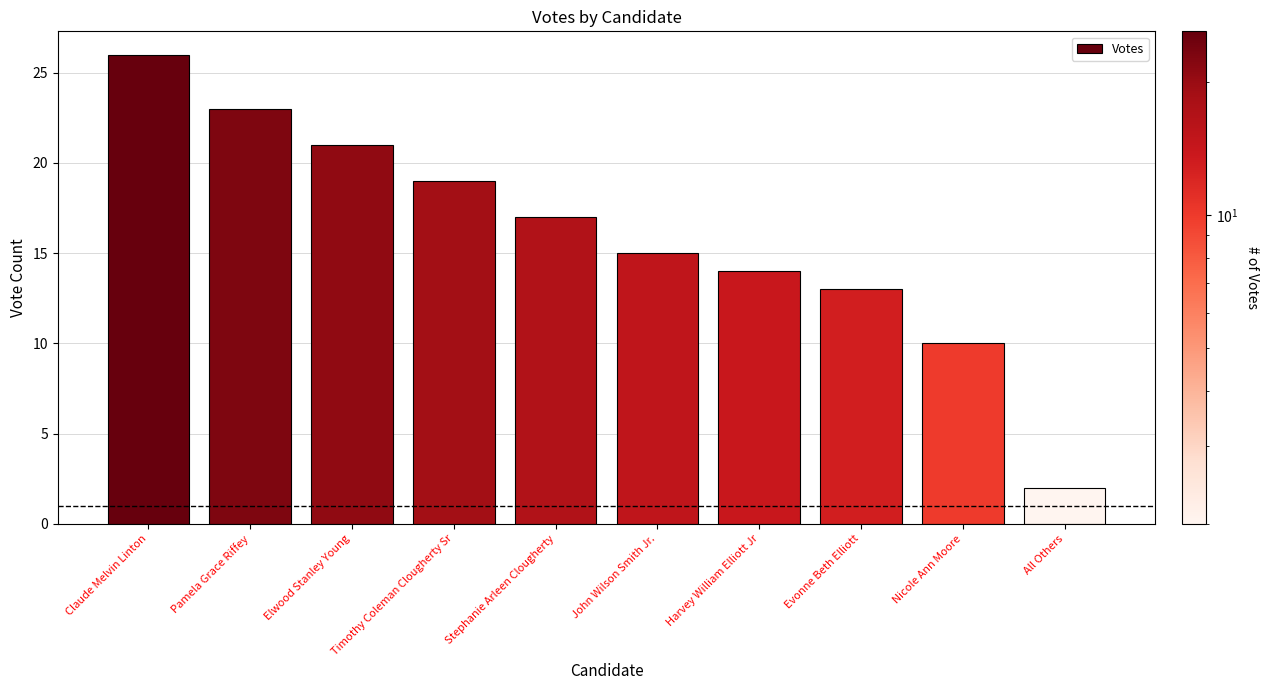

Which label corresponds to the smallest value in the chart?

All Others